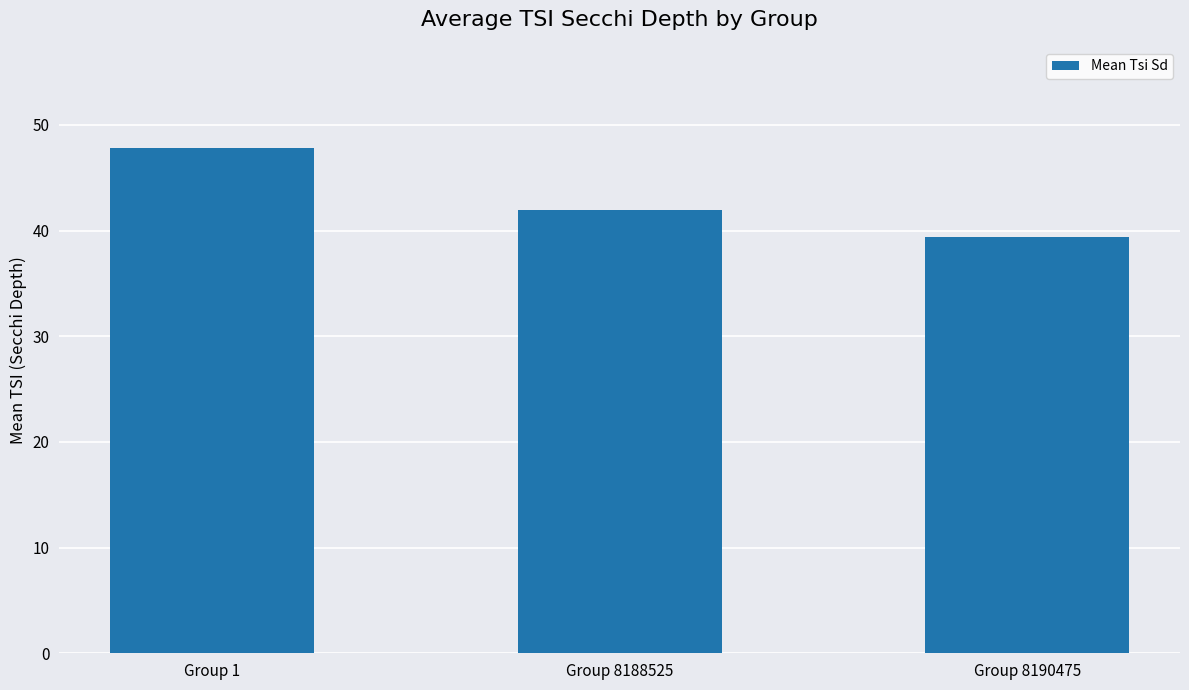

Approximately how many times larger is the value at Group 8188525 compared to Group 1?

0.9